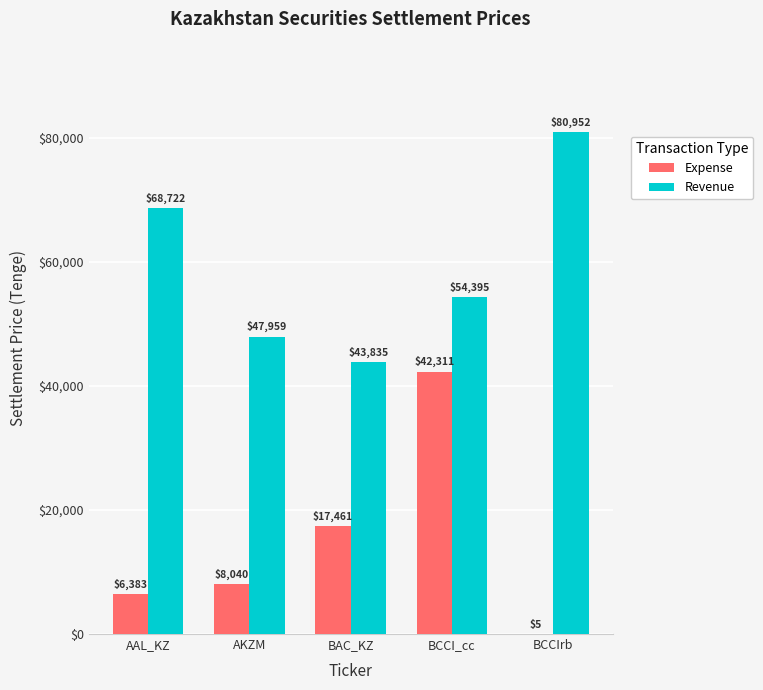

Which category has the highest value in the Revenue series?

BCCIrb